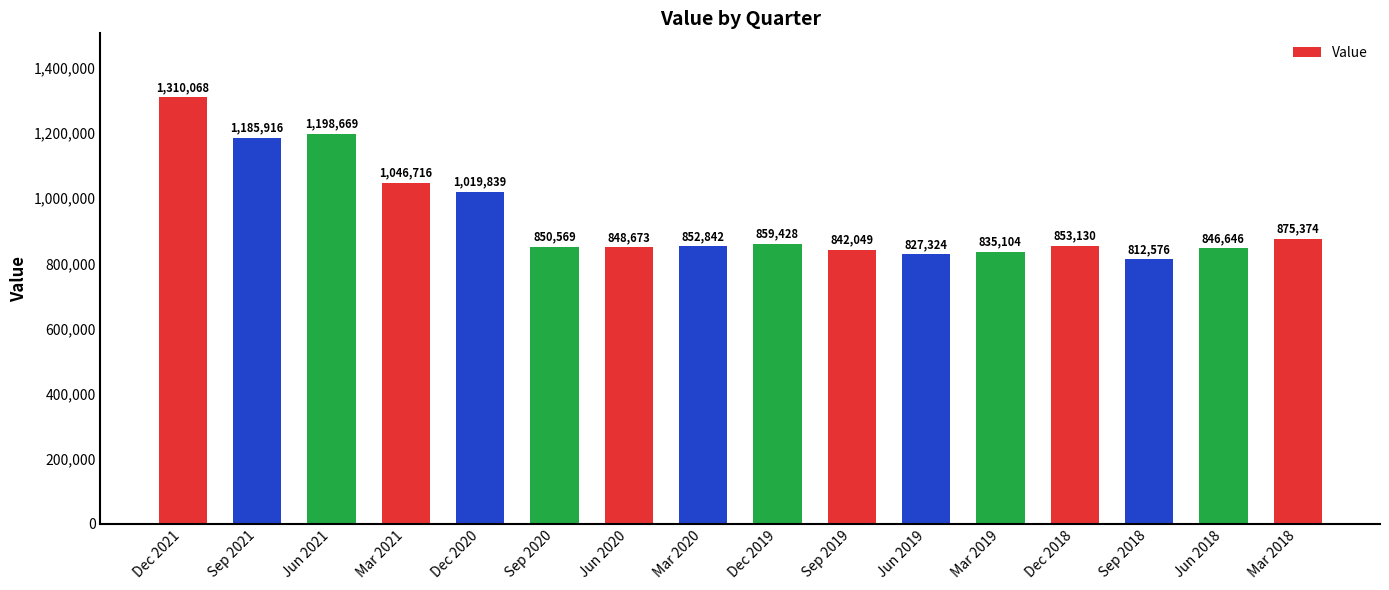

Where is the data nearest to the value 1061322?

Mar 2021